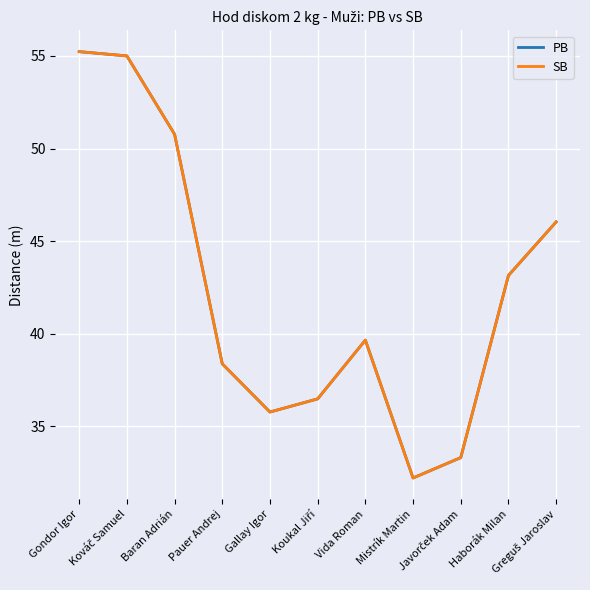

True or false: PB and SB intersect in this chart.

False